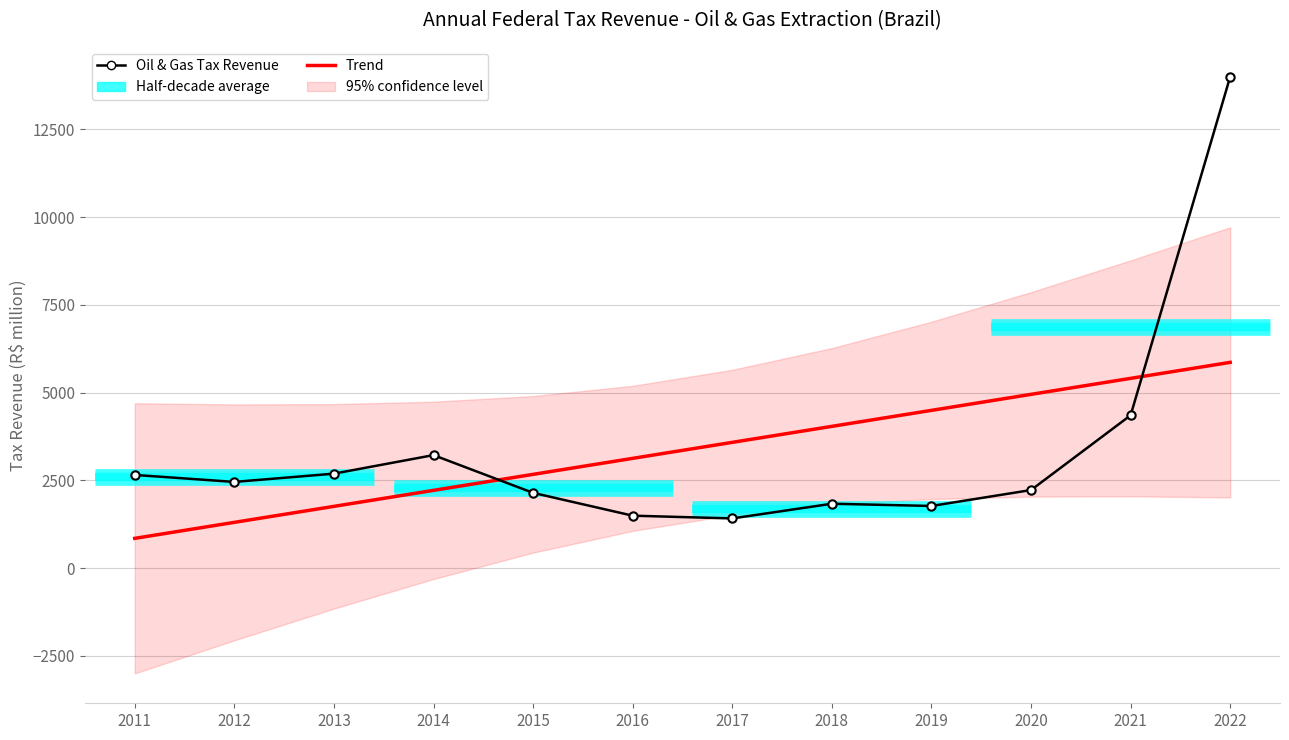

At which category is the sum across all series the highest?

2022